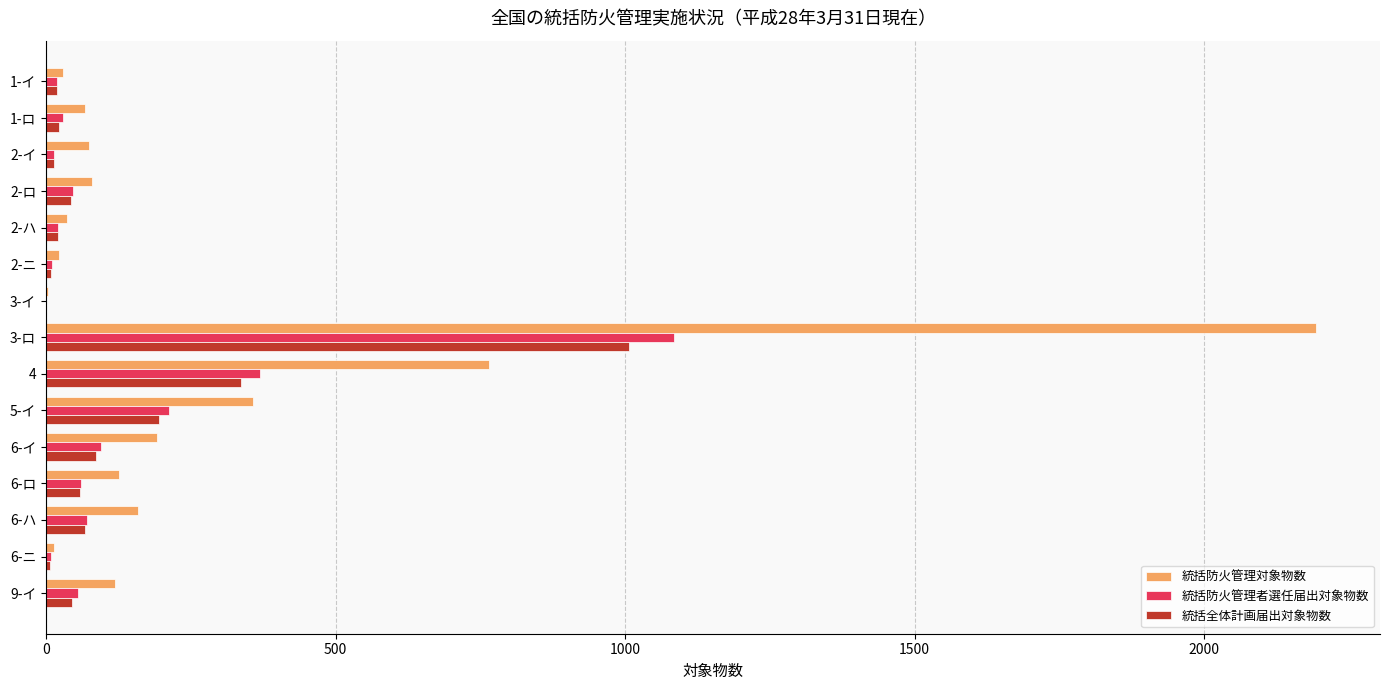

The value of 統括防火管理者選任届出対象物数 at 9-イ is 55. True or false?

True